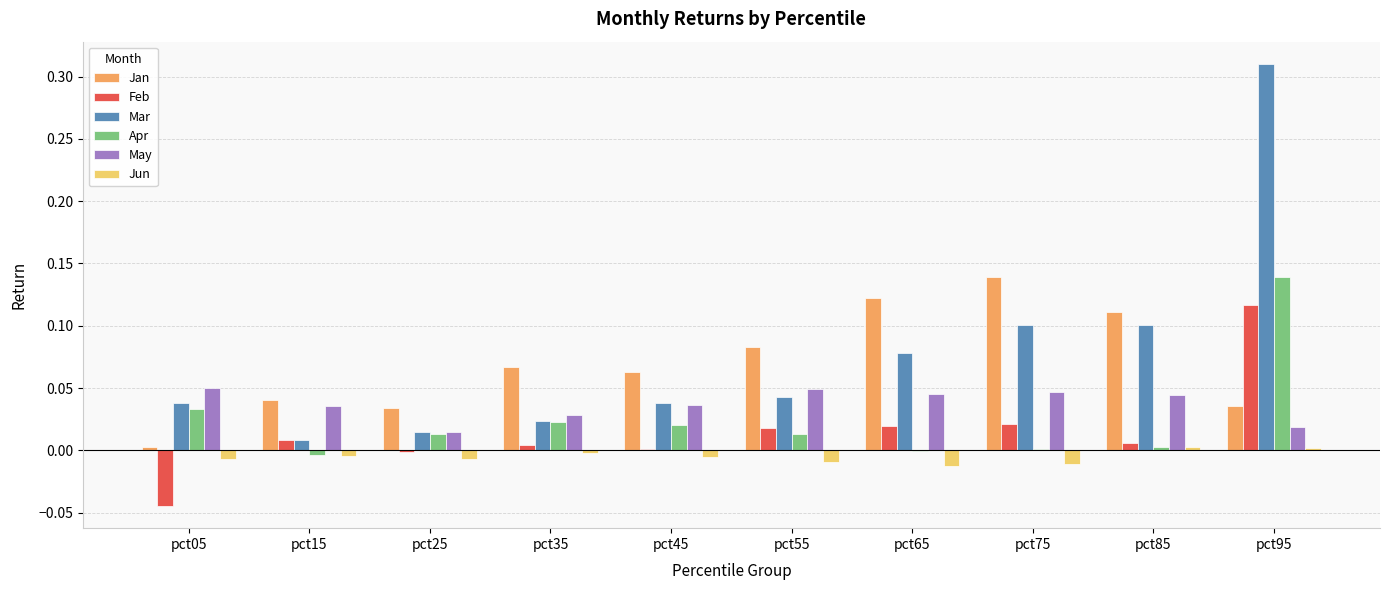

At which label does Jan reach its peak?

pct75